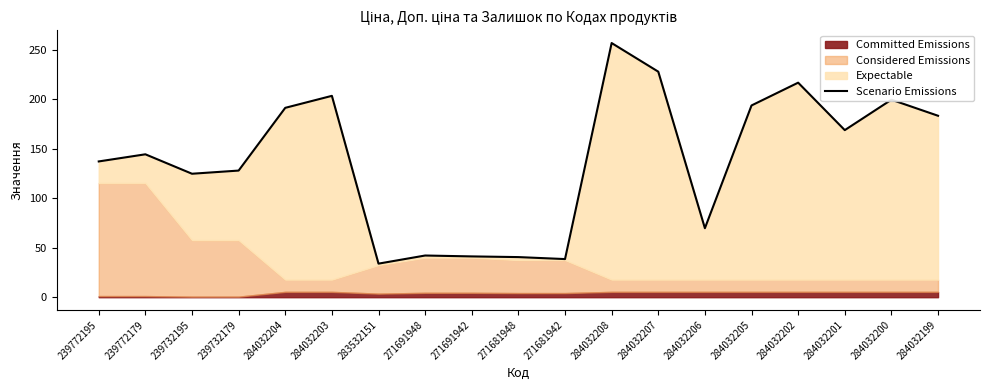

What is the smallest value displayed?

33.9